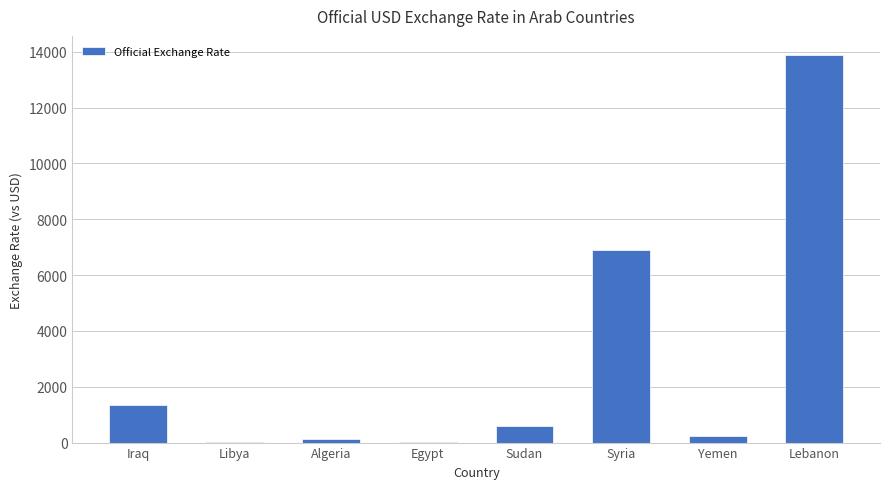

The chart shows a value of 591.4 at Sudan. True or false?

True